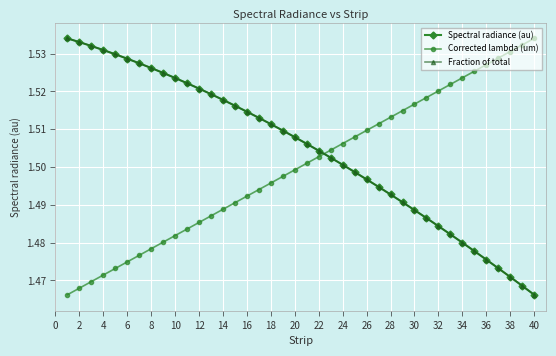

Is this an area chart (filled region under the line)?

No